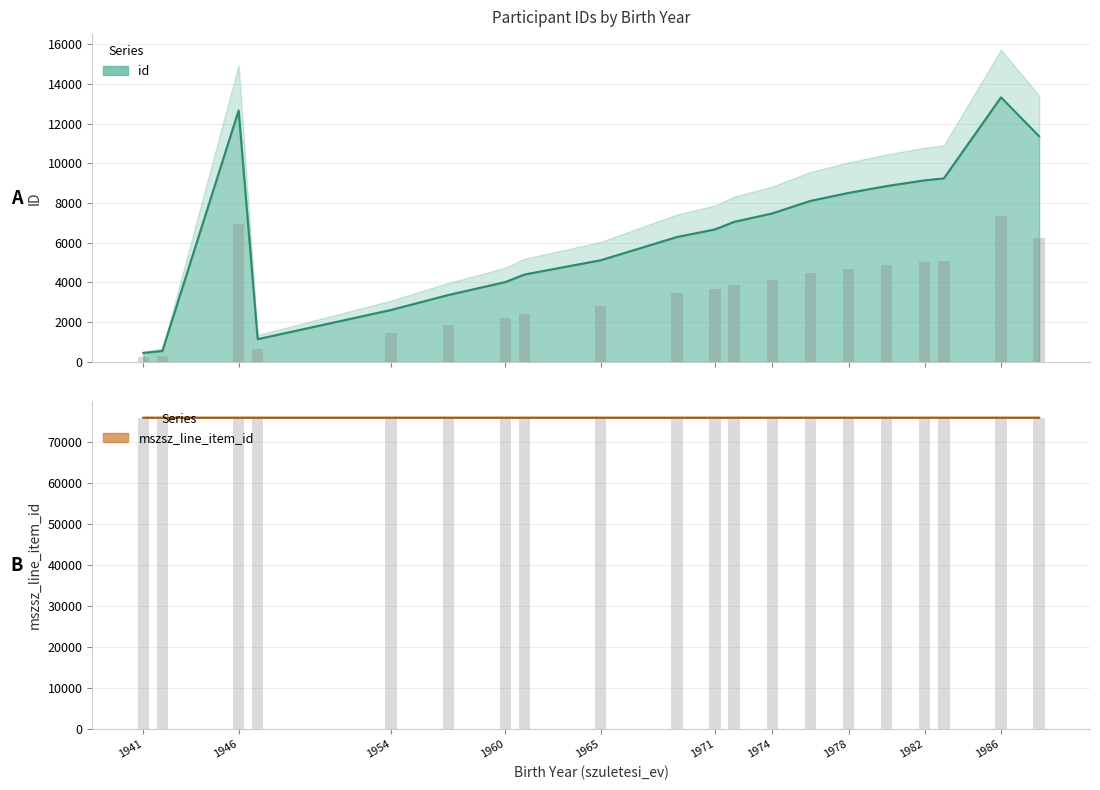

Reading left to right, what are all the values shown in this chart?

id: 1941=452	1942=552	1946=12664	1947=1146	1954=2617	1957=3369	1960=4022	1961=4401	1965=5120	1969=6290	1971=6674	1972=7053	1974=7478	1976=8106	1978=8510	1980=8854	1982=9143	1983=9239	1986=13321	1988=11364
mszsz_line_item_id: 1941=75826	1942=75826	1946=75826	1947=75826	1954=75826	1957=75826	1960=75826	1961=75826	1965=75826	1969=75826	1971=75826	1972=75826	1974=75827	1976=75827	1978=75827	1980=75827	1982=75827	1983=75827	1986=75827	1988=75827